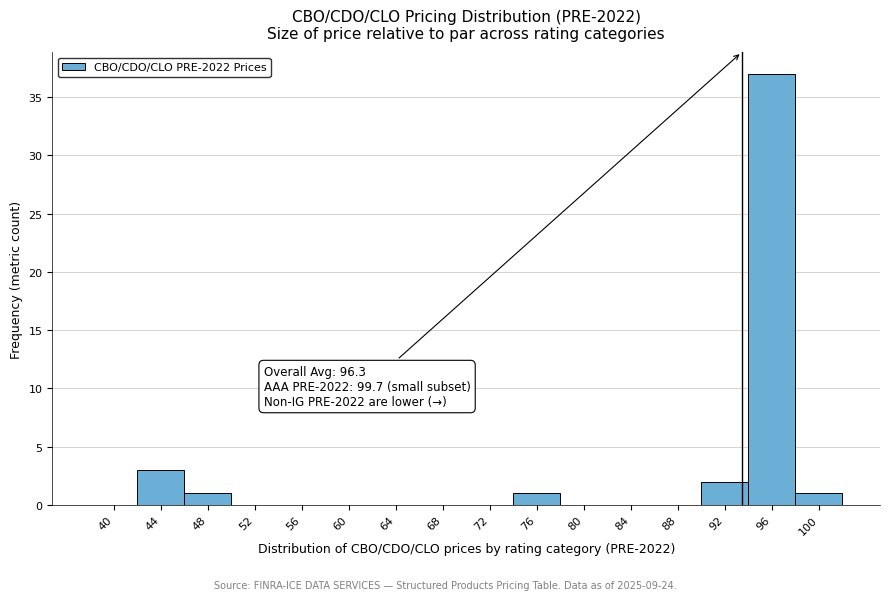

Reading left to right, transcribe all the data shown in this chart.

40=0	44=3	48=1	52=0	56=0	60=0	64=0	68=0	72=0	76=1	80=0	84=0	88=0	92=2	96=37	100=1